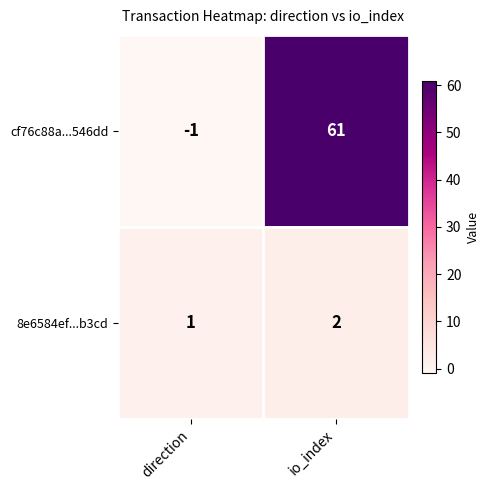

Is it true that cf76c88a...546dd equals 25 at io_index?

False